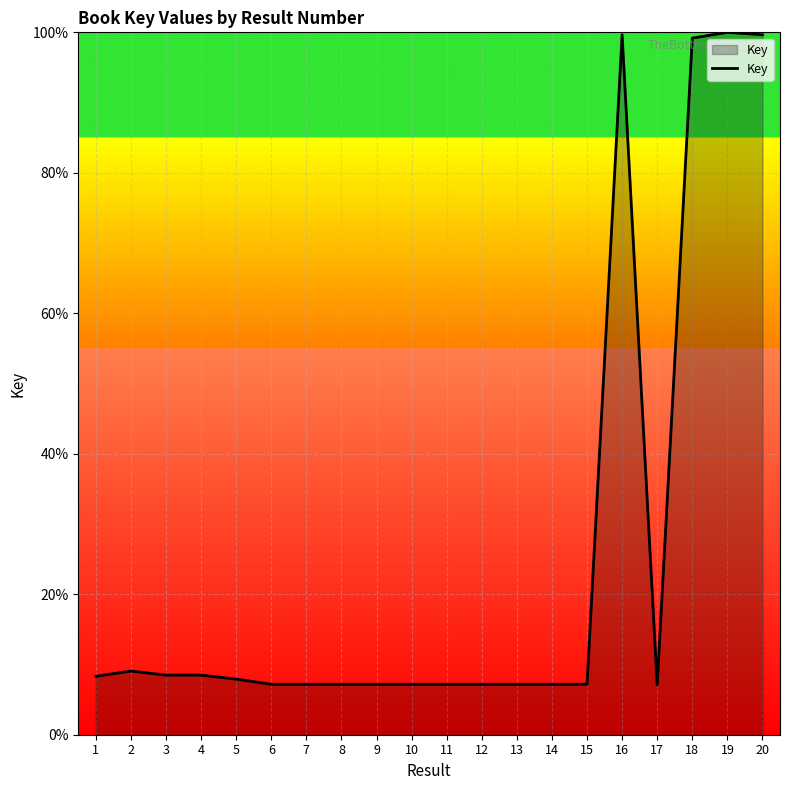

Approximately how many times larger is the value at 8 compared to 15?

1.0